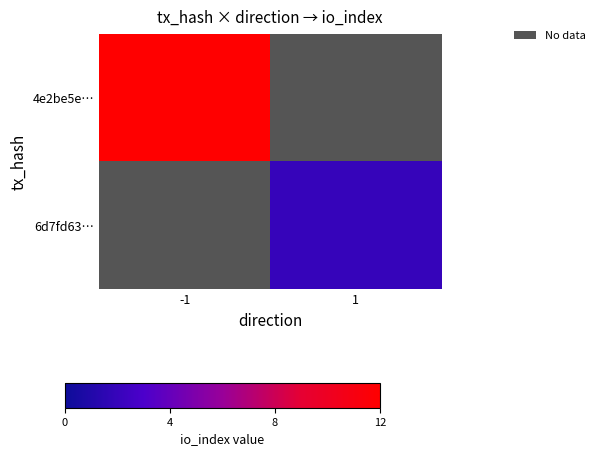

At which label is 4e2be5e… closest to 12?

-1